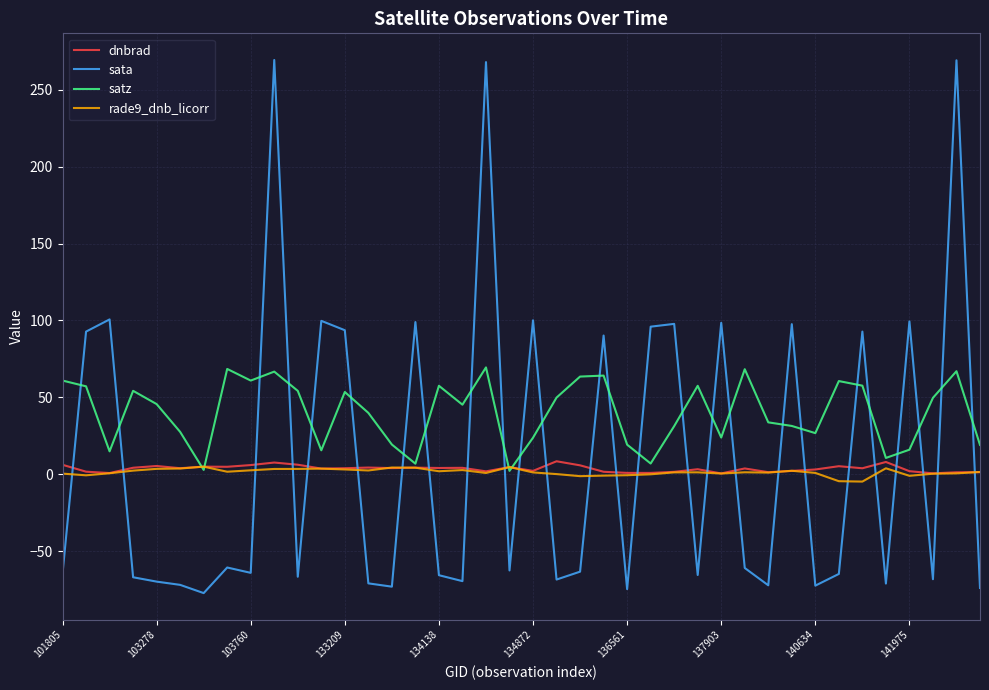

What is the minimum value shown in the chart?

-77.3